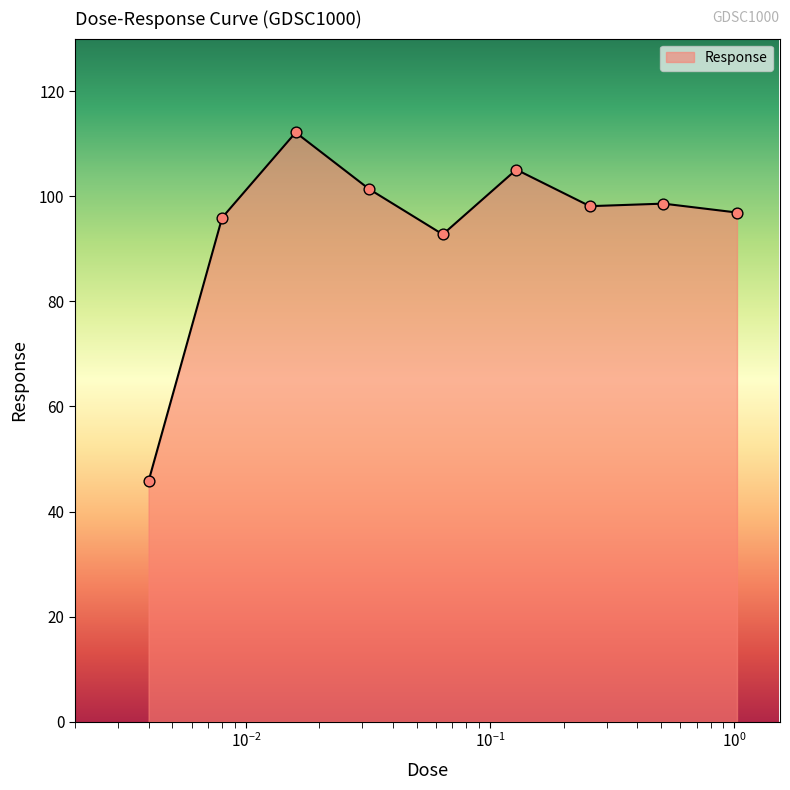

What is the smallest value displayed?

45.8